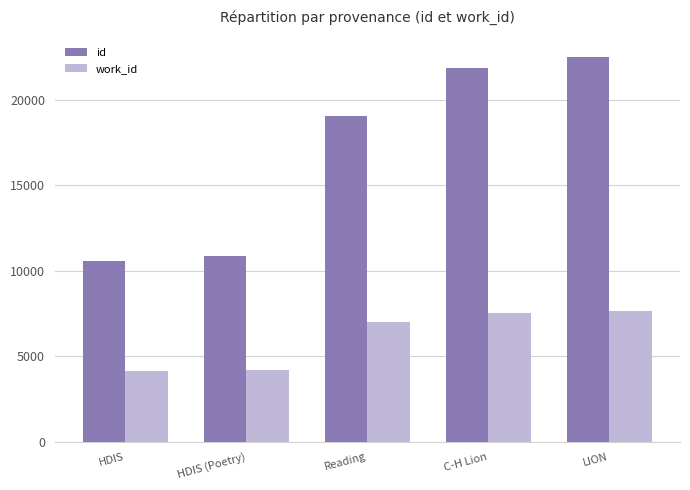

How many series are shown in this chart?

2